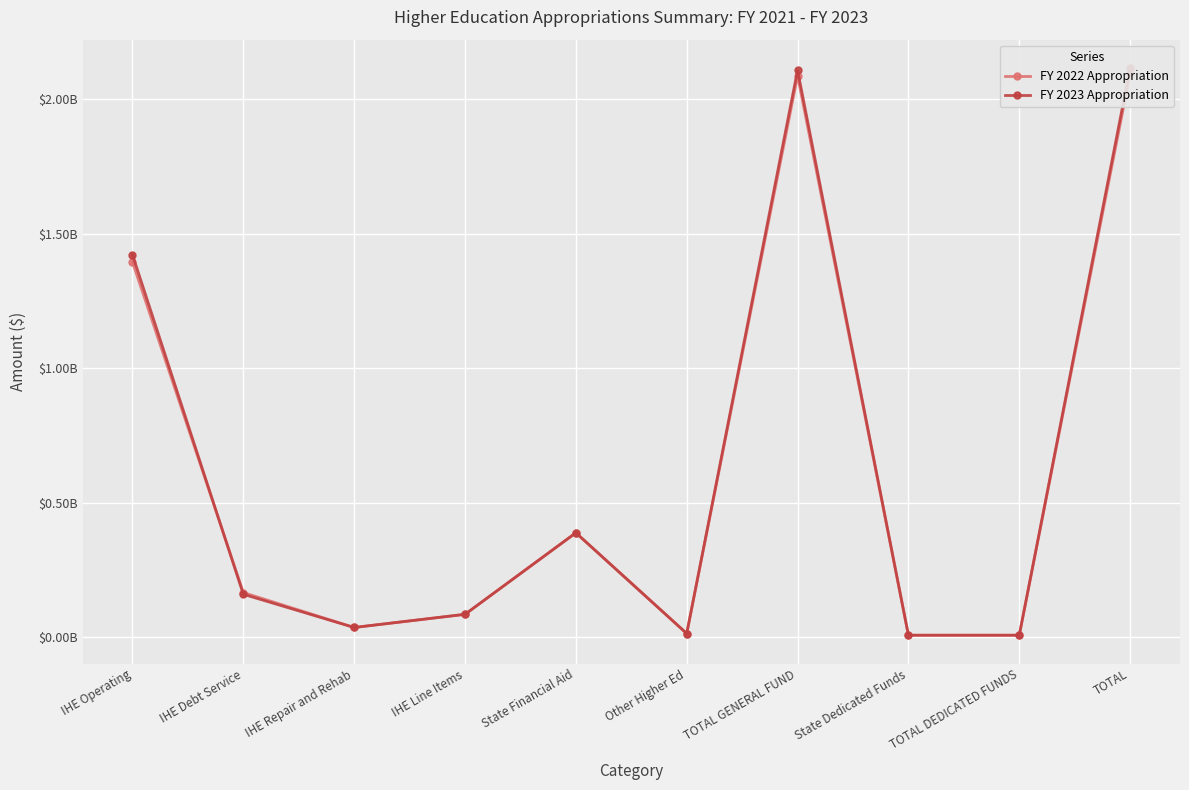

True or false: FY 2023 Appropriation has a value of 1102733561 at TOTAL.

False